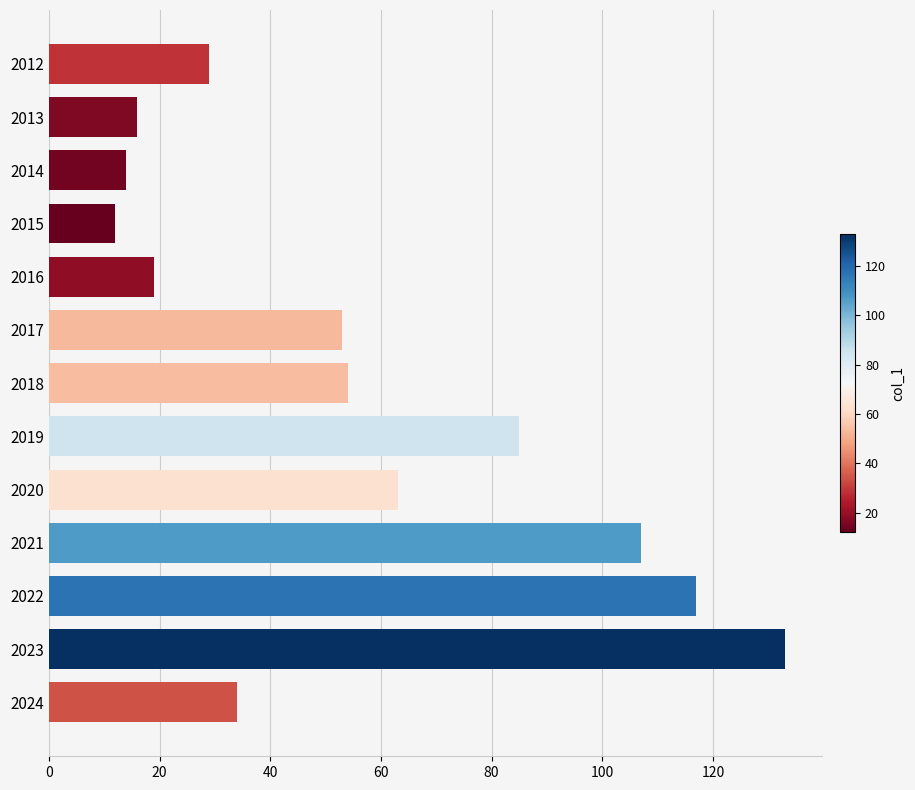

What is the difference between the second highest and minimum values?

105